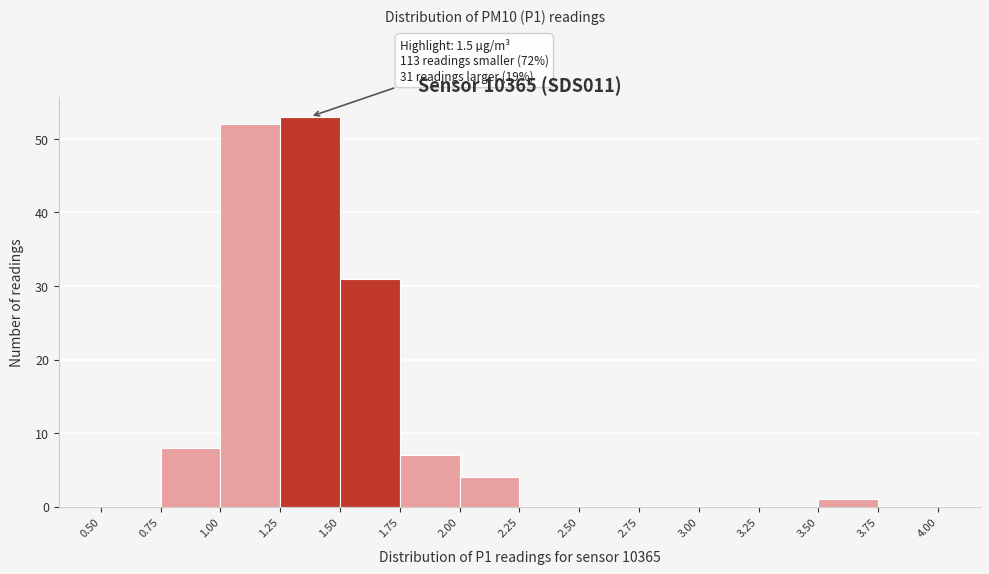

Which range on the x-axis has the tallest bar?

1.25 to 1.50